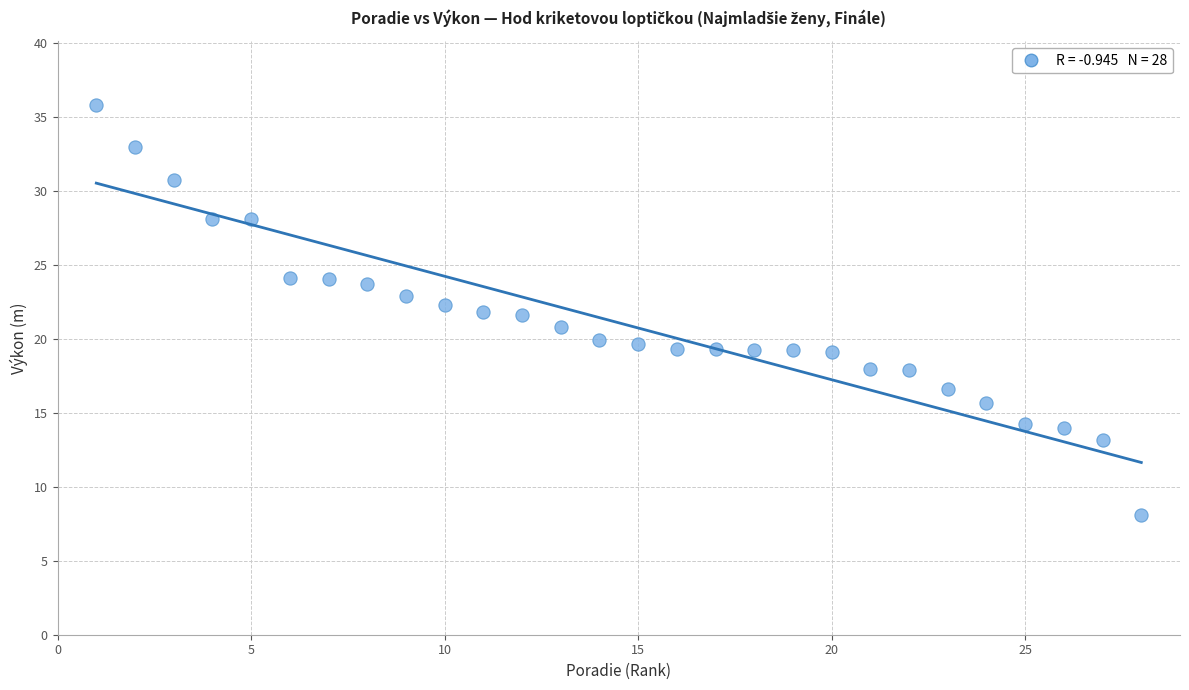

What is the range of X values (max minus min)?

27.0